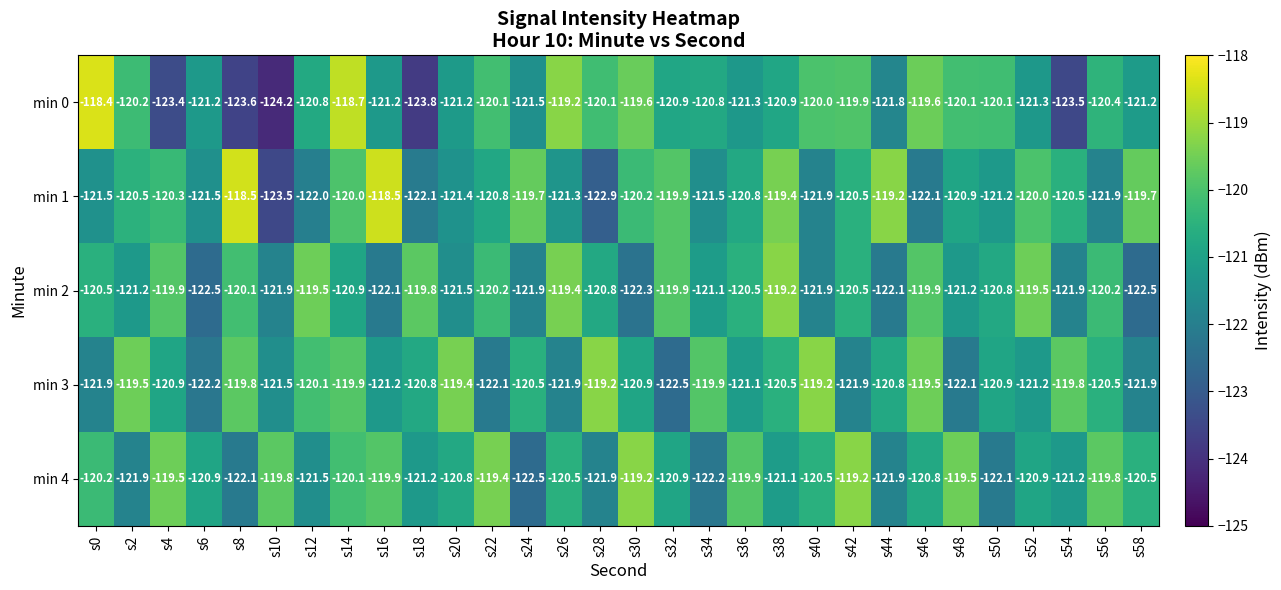

At how many categories does at least one series exceed -120?

28